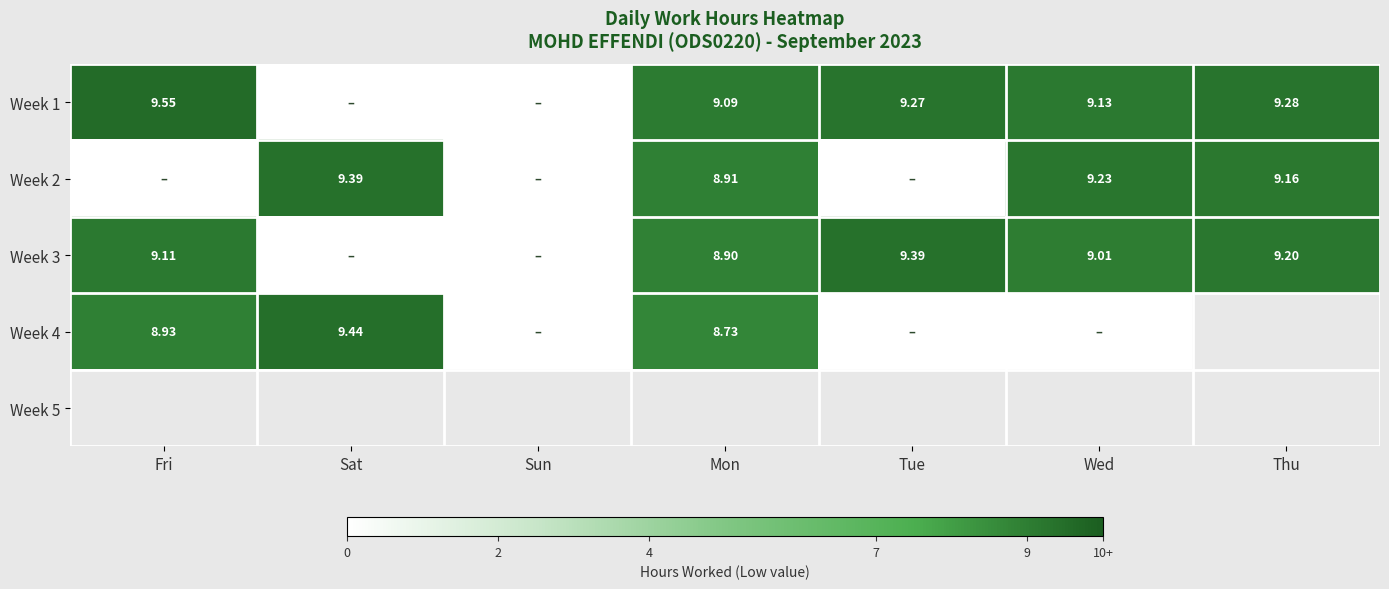

The value of Week 1 at Tue is 9.3. True or false?

True